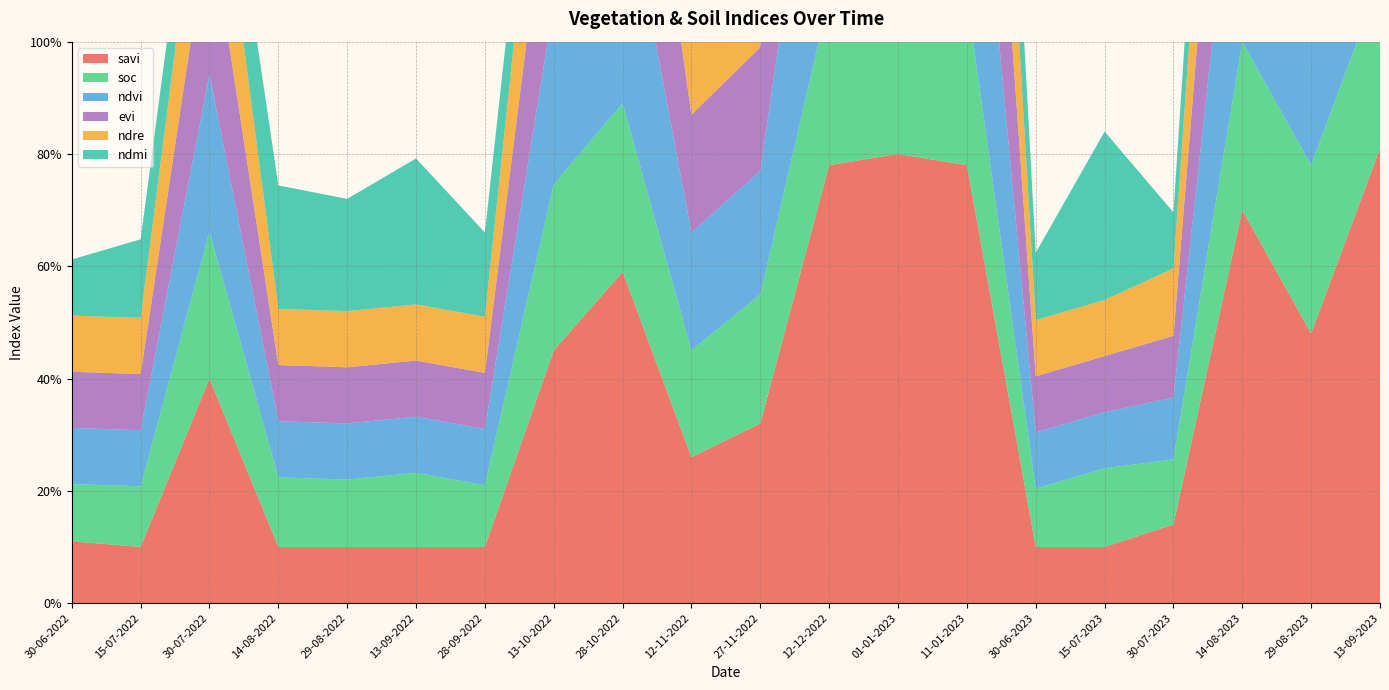

Reading left to right, what are all the values shown in this chart?

savi: 30-06-2022=0.1	15-07-2022=0.1	30-07-2022=0.4	14-08-2022=0.1	29-08-2022=0.1	13-09-2022=0.1	28-09-2022=0.1	13-10-2022=0.5	28-10-2022=0.6	12-11-2022=0.3	27-11-2022=0.3	12-12-2022=0.8	01-01-2023=0.8	11-01-2023=0.8	30-06-2023=0.1	15-07-2023=0.1	30-07-2023=0.1	14-08-2023=0.7	29-08-2023=0.5	13-09-2023=0.8
soc: 30-06-2022=0.1	15-07-2022=0.1	30-07-2022=0.3	14-08-2022=0.1	29-08-2022=0.1	13-09-2022=0.1	28-09-2022=0.1	13-10-2022=0.3	28-10-2022=0.3	12-11-2022=0.2	27-11-2022=0.2	12-12-2022=0.3	01-01-2023=0.3	11-01-2023=0.3	30-06-2023=0.1	15-07-2023=0.1	30-07-2023=0.1	14-08-2023=0.3	29-08-2023=0.3	13-09-2023=0.3
ndvi: 30-06-2022=0.1	15-07-2022=0.1	30-07-2022=0.3	14-08-2022=0.1	29-08-2022=0.1	13-09-2022=0.1	28-09-2022=0.1	13-10-2022=0.3	28-10-2022=0.4	12-11-2022=0.2	27-11-2022=0.2	12-12-2022=0.5	01-01-2023=0.6	11-01-2023=0.5	30-06-2023=0.1	15-07-2023=0.1	30-07-2023=0.1	14-08-2023=0.5	29-08-2023=0.3	13-09-2023=0.6
evi: 30-06-2022=0.1	15-07-2022=0.1	30-07-2022=0.3	14-08-2022=0.1	29-08-2022=0.1	13-09-2022=0.1	28-09-2022=0.1	13-10-2022=0.3	28-10-2022=0.4	12-11-2022=0.2	27-11-2022=0.2	12-12-2022=0.5	01-01-2023=0.6	11-01-2023=0.5	30-06-2023=0.1	15-07-2023=0.1	30-07-2023=0.1	14-08-2023=0.5	29-08-2023=0.3	13-09-2023=0.6
ndre: 30-06-2022=0.1	15-07-2022=0.1	30-07-2022=0.2	14-08-2022=0.1	29-08-2022=0.1	13-09-2022=0.1	28-09-2022=0.1	13-10-2022=0.3	28-10-2022=0.3	12-11-2022=0.1	27-11-2022=0.2	12-12-2022=0.5	01-01-2023=0.5	11-01-2023=0.4	30-06-2023=0.1	15-07-2023=0.1	30-07-2023=0.1	14-08-2023=0.4	29-08-2023=0.3	13-09-2023=0.5
ndmi: 30-06-2022=0.1	15-07-2022=0.1	30-07-2022=0.1	14-08-2022=0.2	29-08-2022=0.2	13-09-2022=0.3	28-09-2022=0.1	13-10-2022=0.1	28-10-2022=0.1	12-11-2022=0.1	27-11-2022=0.2	12-12-2022=0.3	01-01-2023=0.4	11-01-2023=0.3	30-06-2023=0.1	15-07-2023=0.3	30-07-2023=0.1	14-08-2023=0.2	29-08-2023=0.2	13-09-2023=0.3